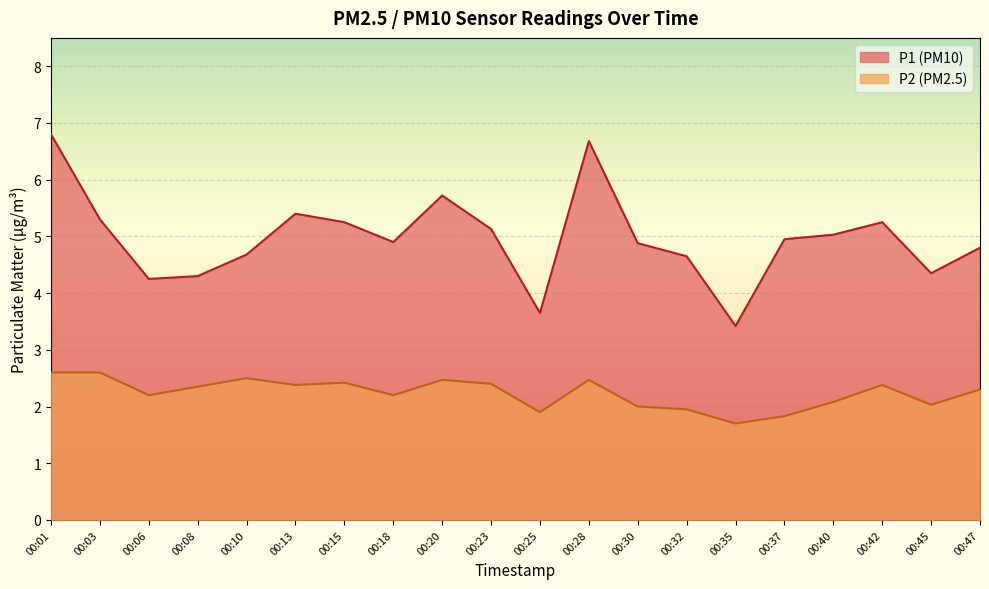

What is the sum of the P1 values at 00:45 and 00:35?

7.8